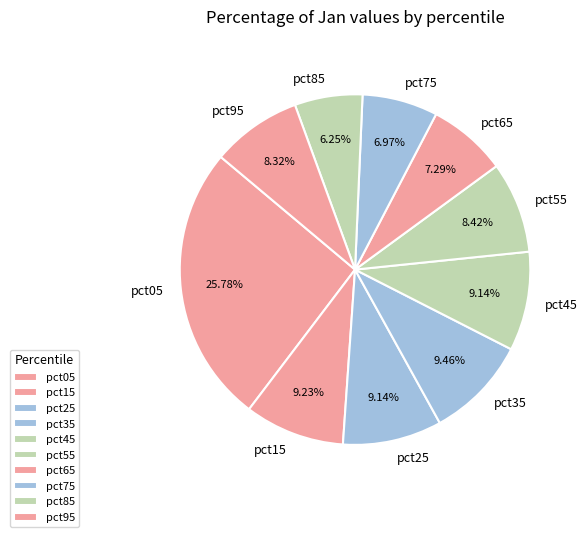

Between pct55 and pct65, which is larger?

pct55